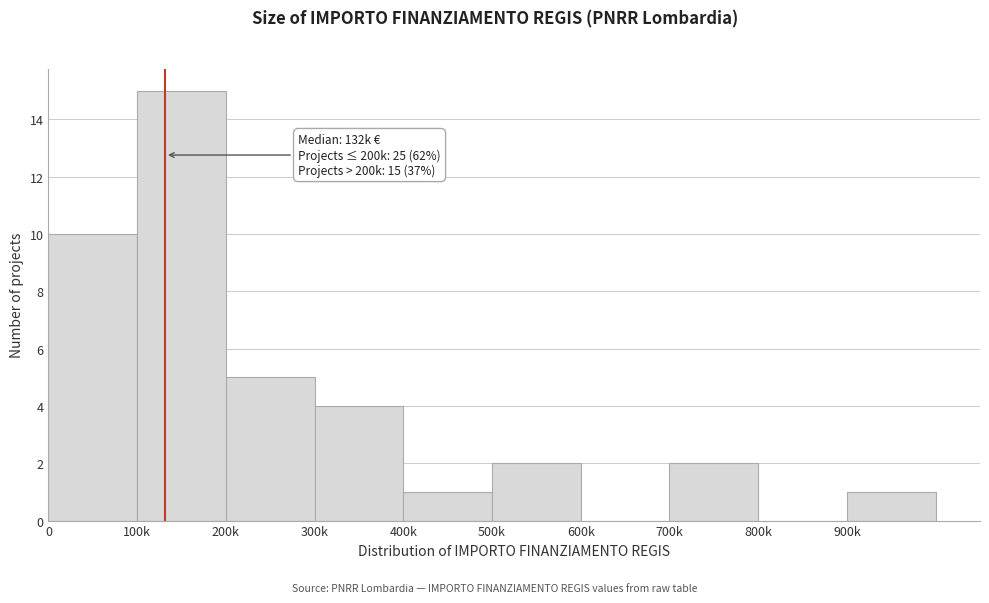

Reading left to right, transcribe all the data shown in this chart.

0=10	100k=15	200k=5	300k=4	400k=1	500k=2	600k=0	700k=2	800k=0	900k=1